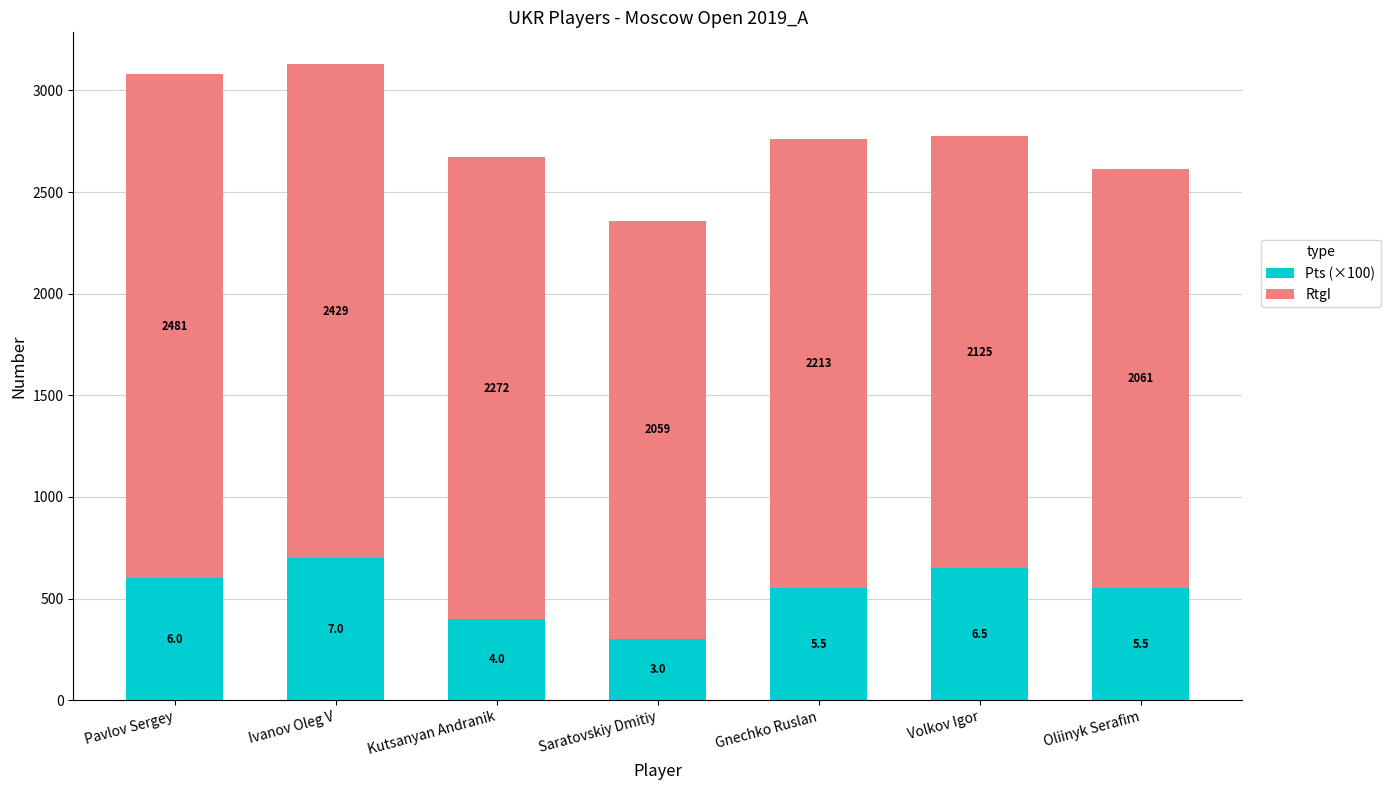

True or false: Pts (×100) has a value of 824 at Pavlov Sergey.

False